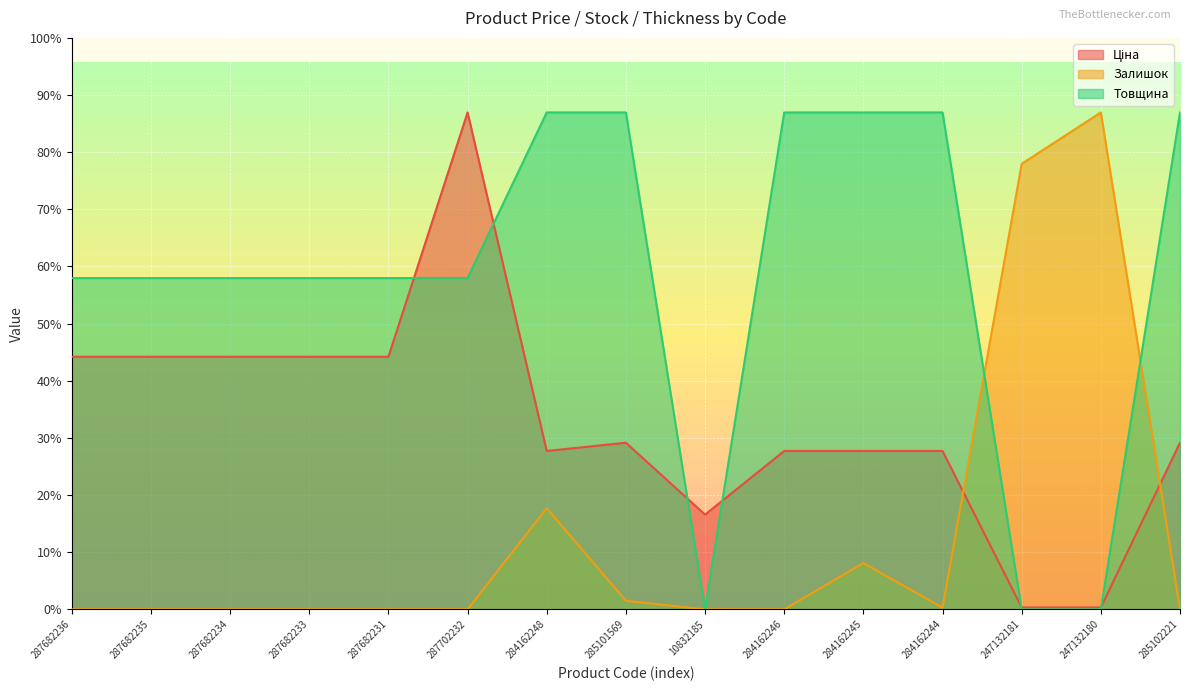

Is it true that Товщина equals 29548.9 at 284162248?

True